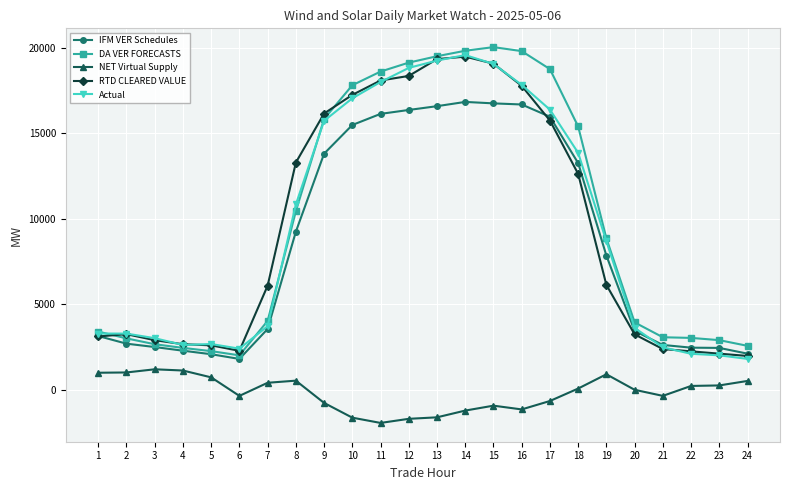

At 17, list the series in order from smallest to largest.

NET Virtual Supply, RTD CLEARED VALUE, IFM VER Schedules, Actual, DA VER FORECASTS